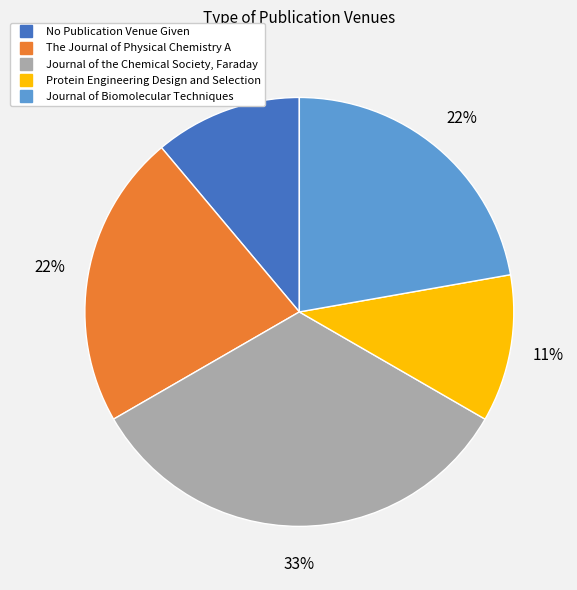

Is there a majority slice in this chart?

No